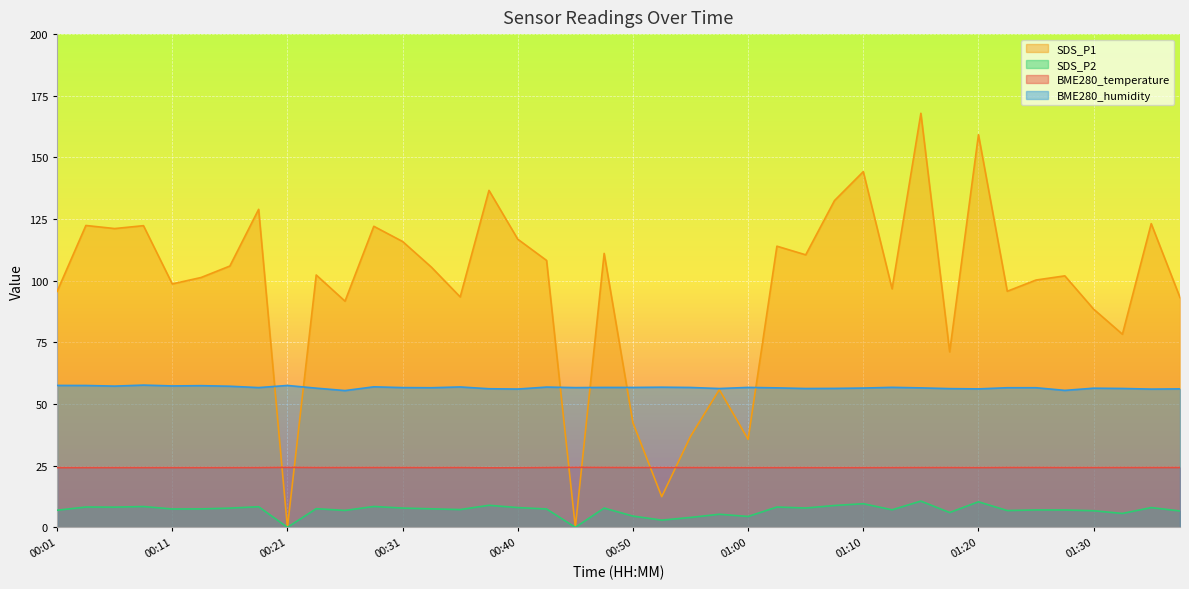

Rank the series by their maximum value, from lowest to highest.

SDS_P2, BME280_temperature, BME280_humidity, SDS_P1